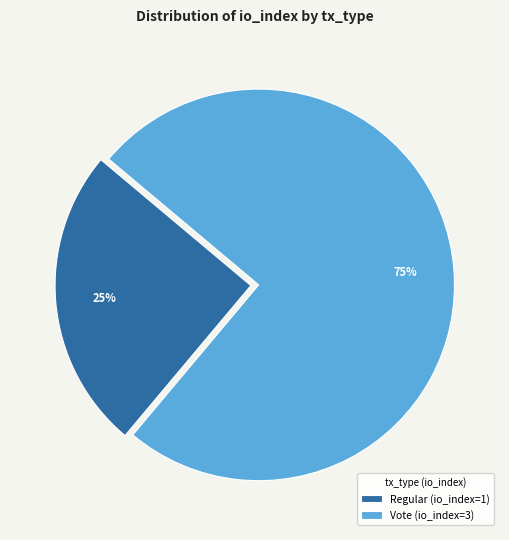

Which category has the smallest portion of the pie?

Regular (io_index=1)